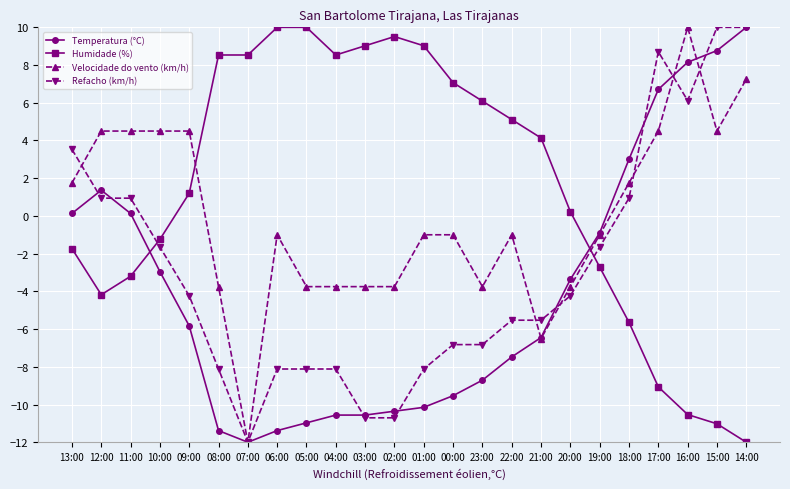

What position from the right is 03:00?

14